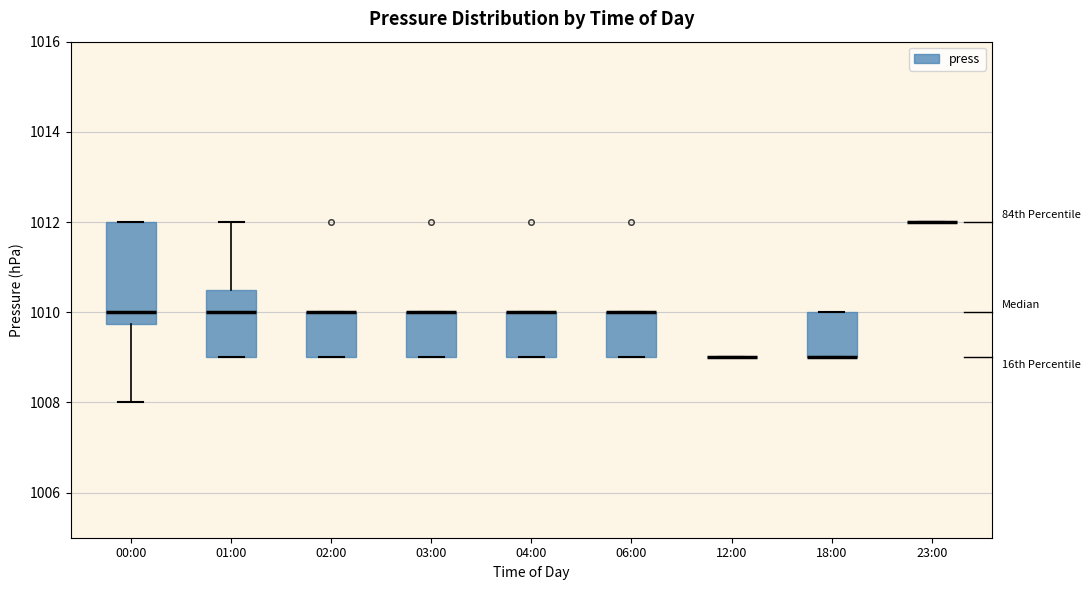

Comparing the boxes themselves (not the whiskers), which one is the tallest?

00:00